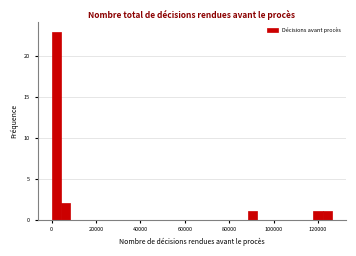

Around what value on the x-axis is the tallest bar? Give the approximate position of its centre, as read against the axis.

2000